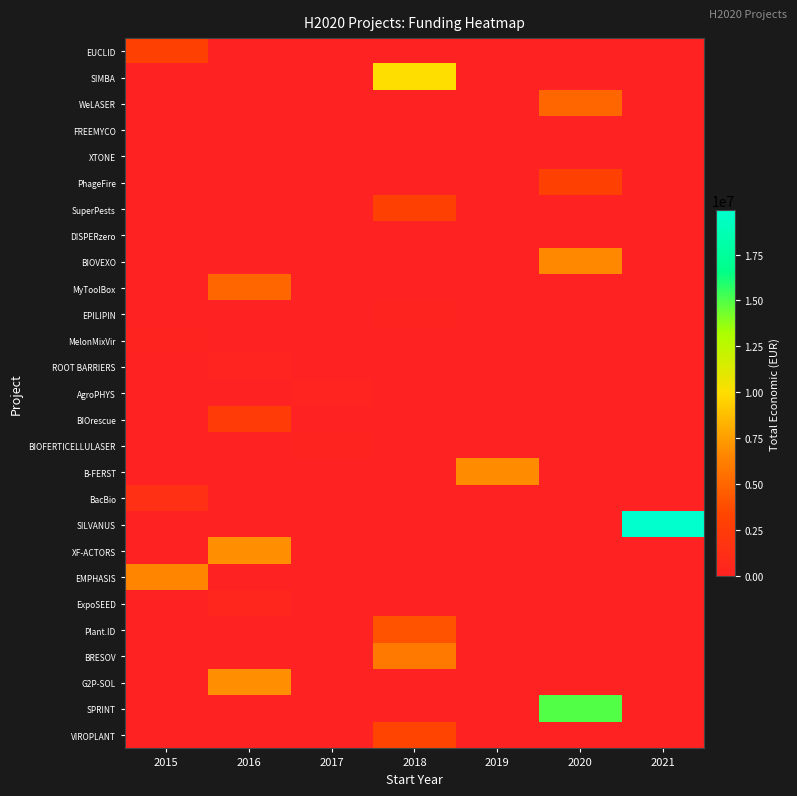

At how many categories does at least one series exceed 630040?

6